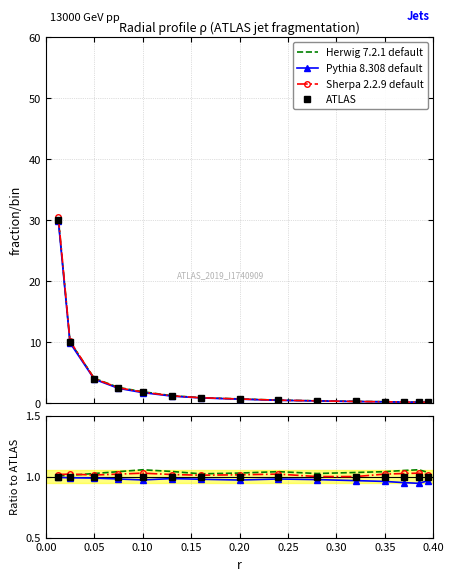

True or false: Sherpa 2.2.9 default and Pythia 8.308 default cross at least once.

False